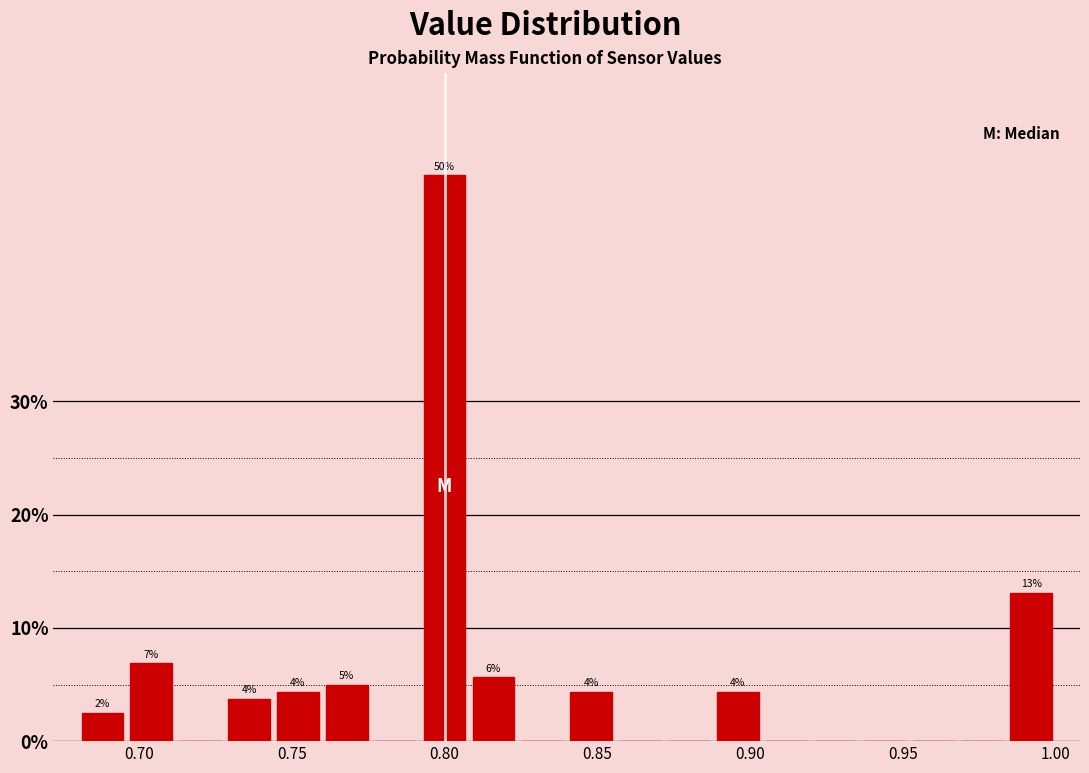

Read against the x-axis, roughly where is the centre of the tallest bar?

0.800